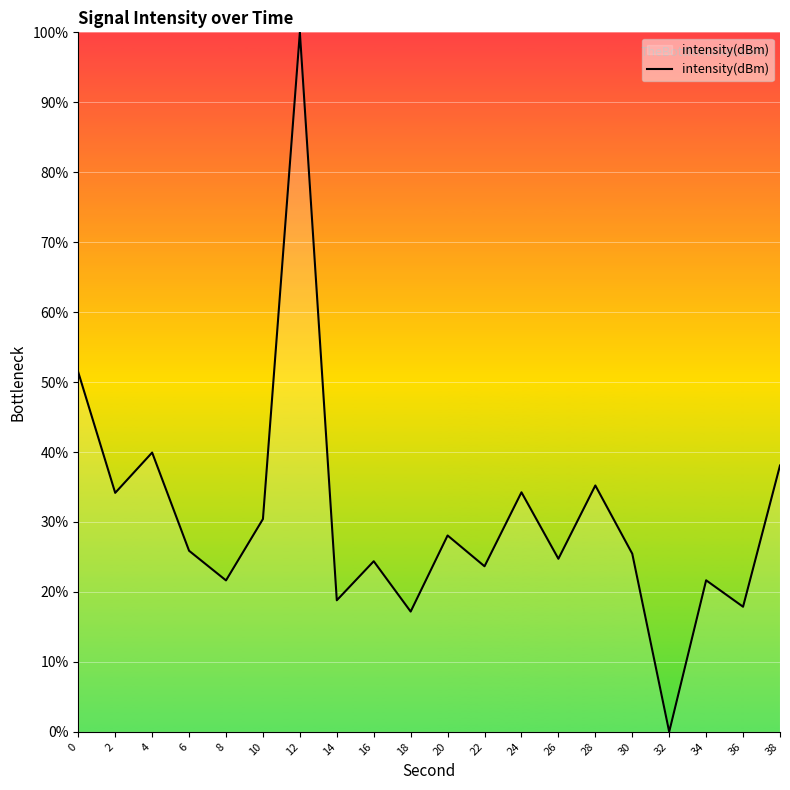

Which has a higher value, 2 or 16?

2